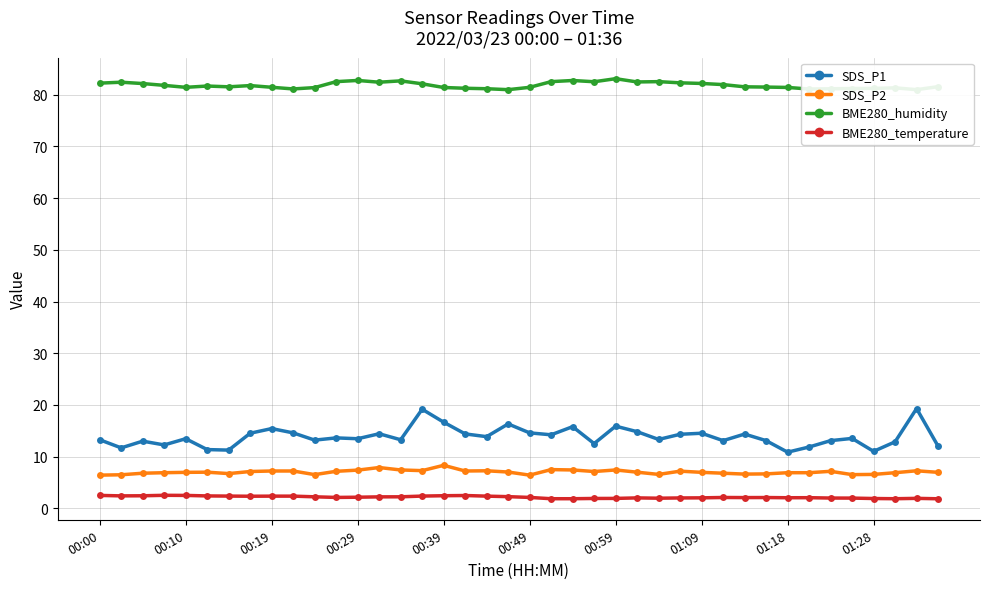

Which series has the widest spread of values?

SDS_P1